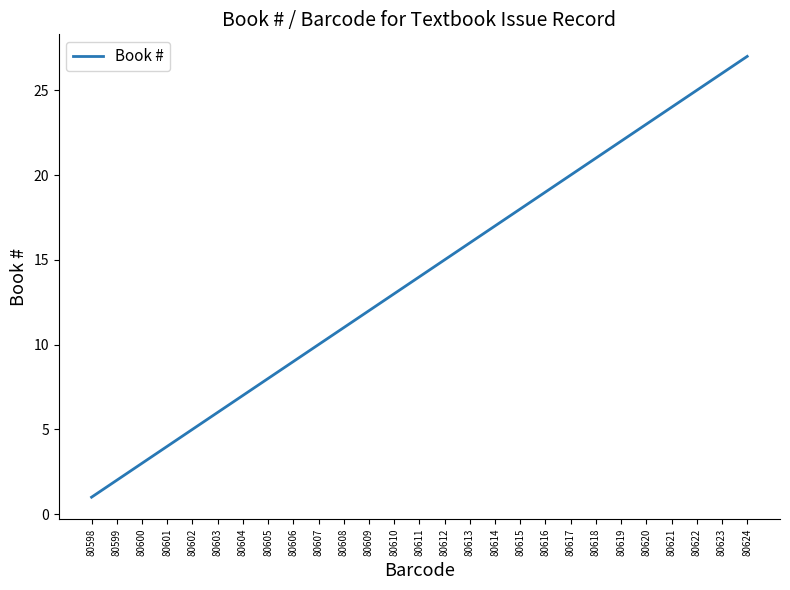

True or false: the data shows 24 at 80621.

True